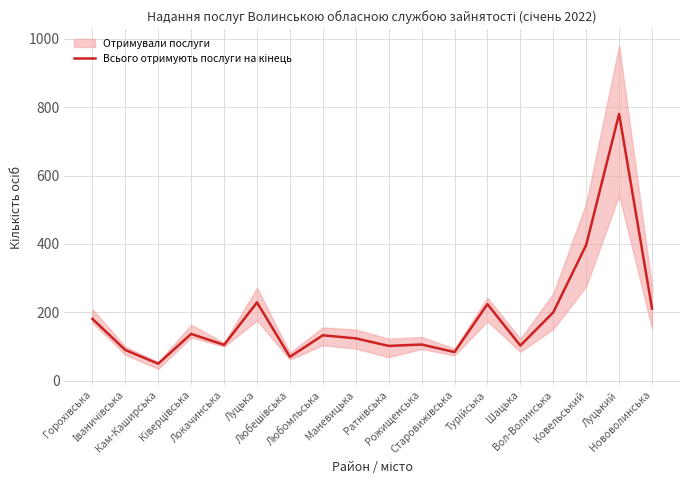

Where is the first local minimum?

Кам-Каширська